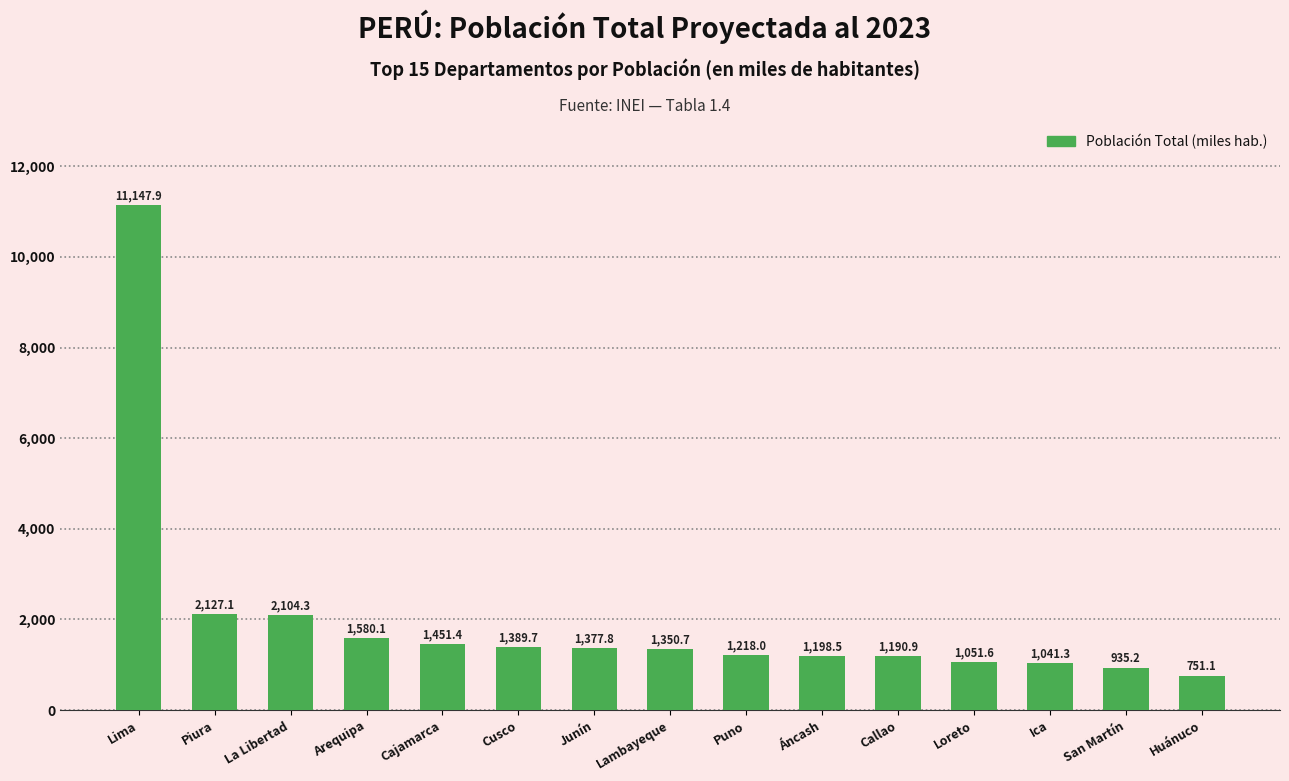

What is the change in value from Lima to Huánuco?

-10396.8